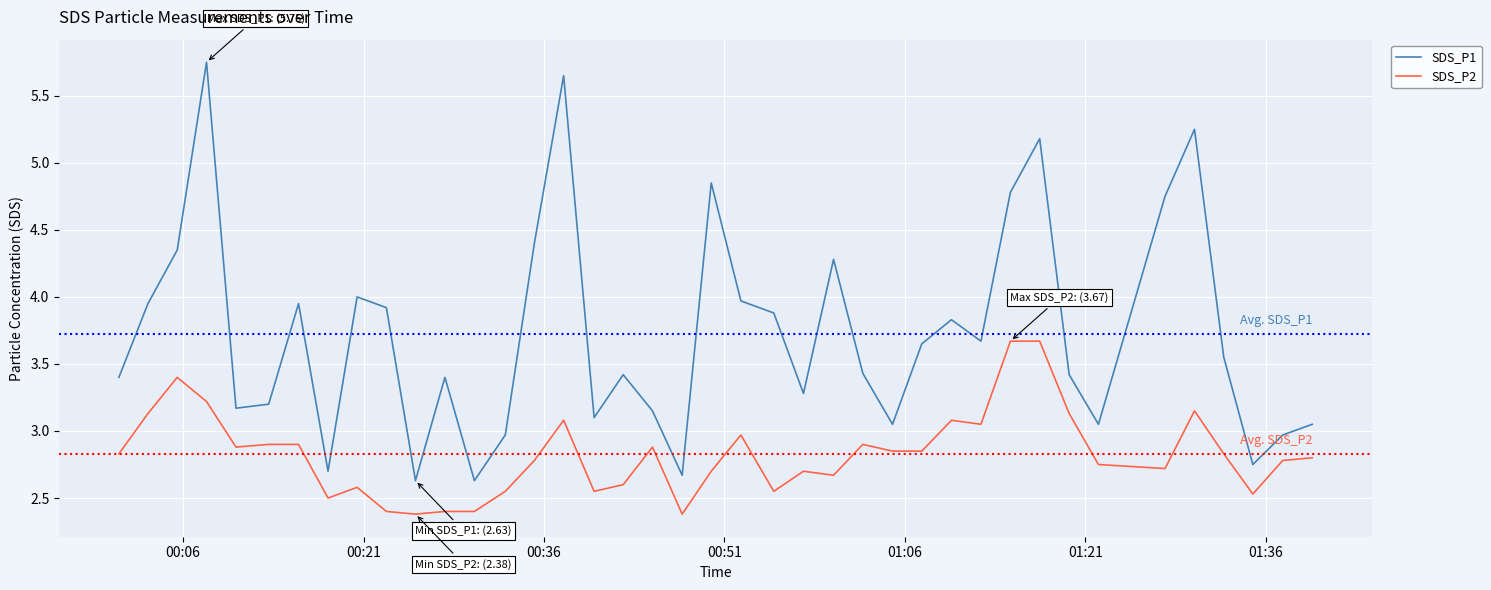

True or false: SDS_P2 and SDS_P1 cross at least once.

False